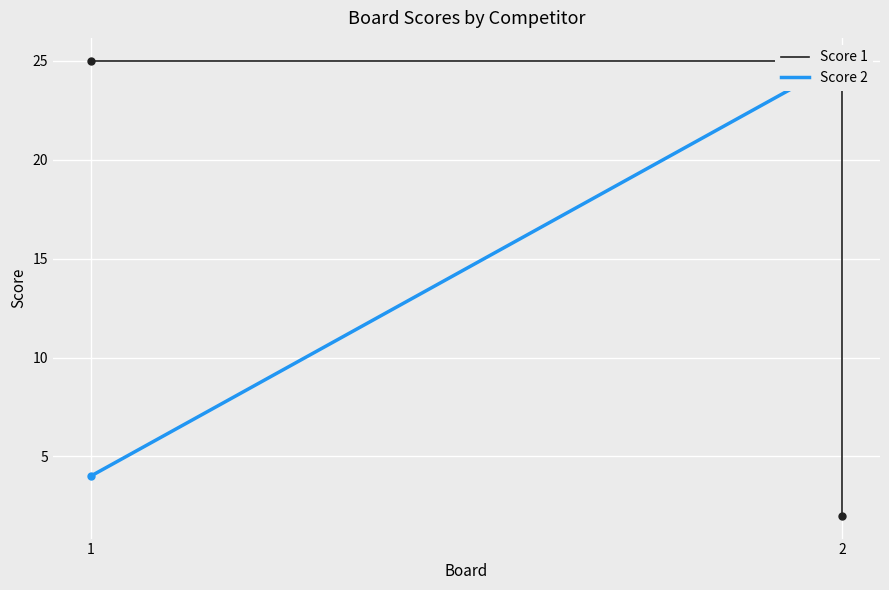

What is the greatest value displayed?

25